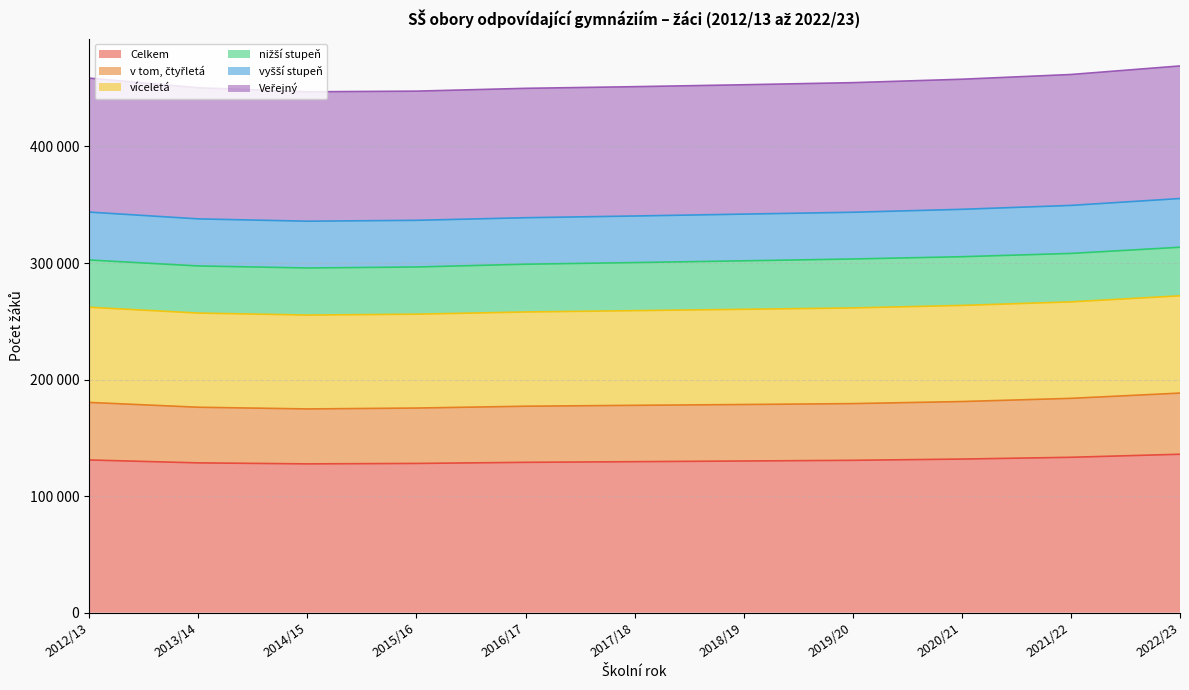

How many interior local valleys does the v tom, čtyřletá series have?

1